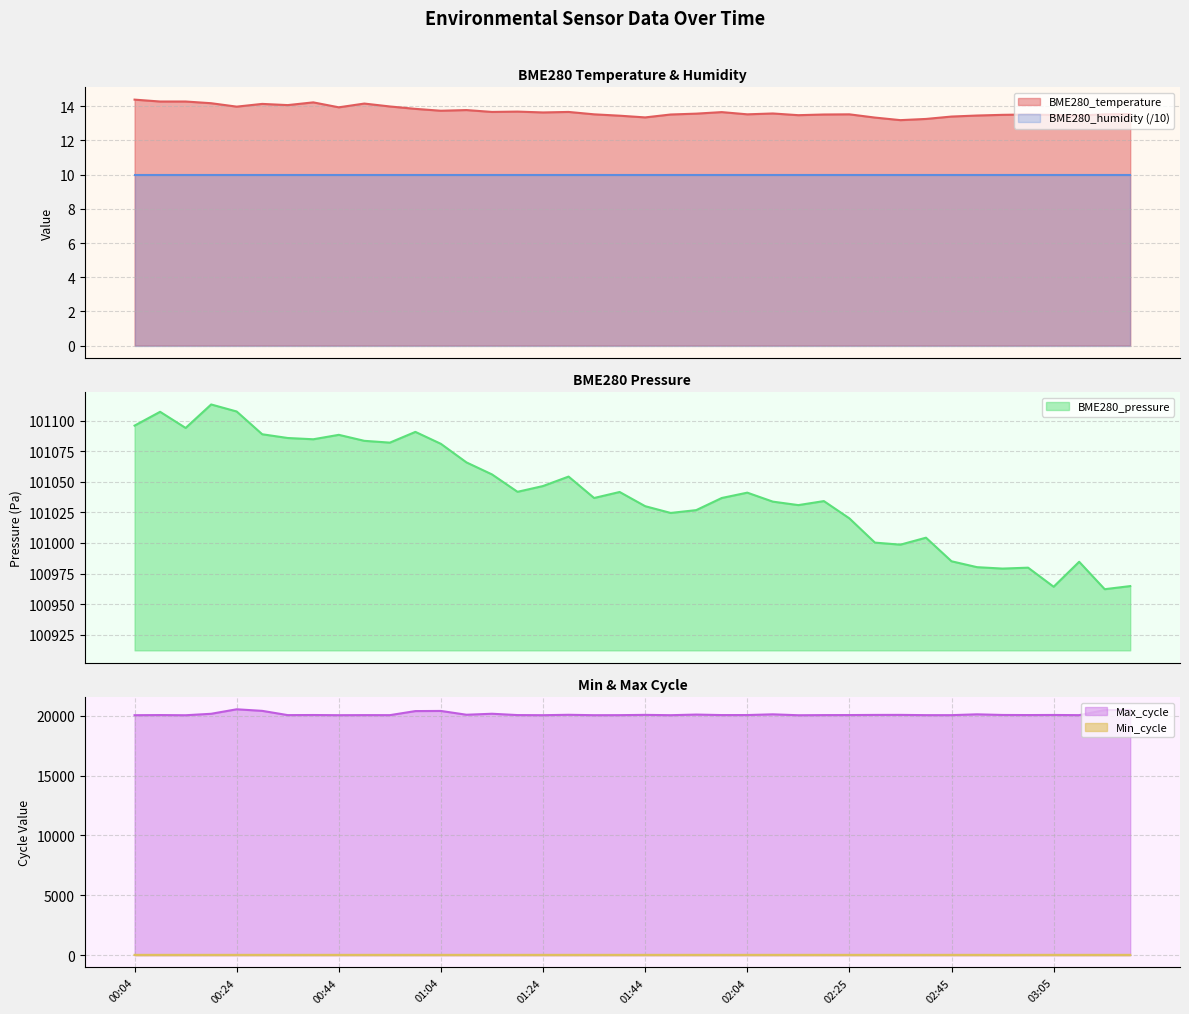

What is the change in value from 02:04 to 02:40?

-0.3